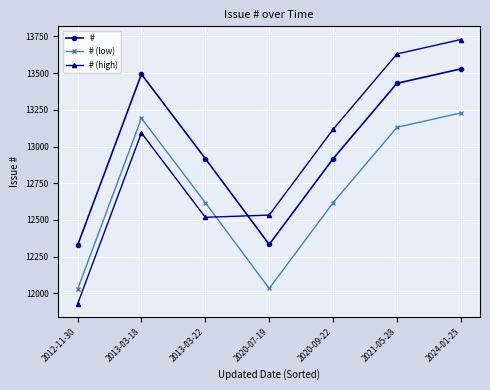

Which label corresponds to the largest value in the chart?

2024-01-25